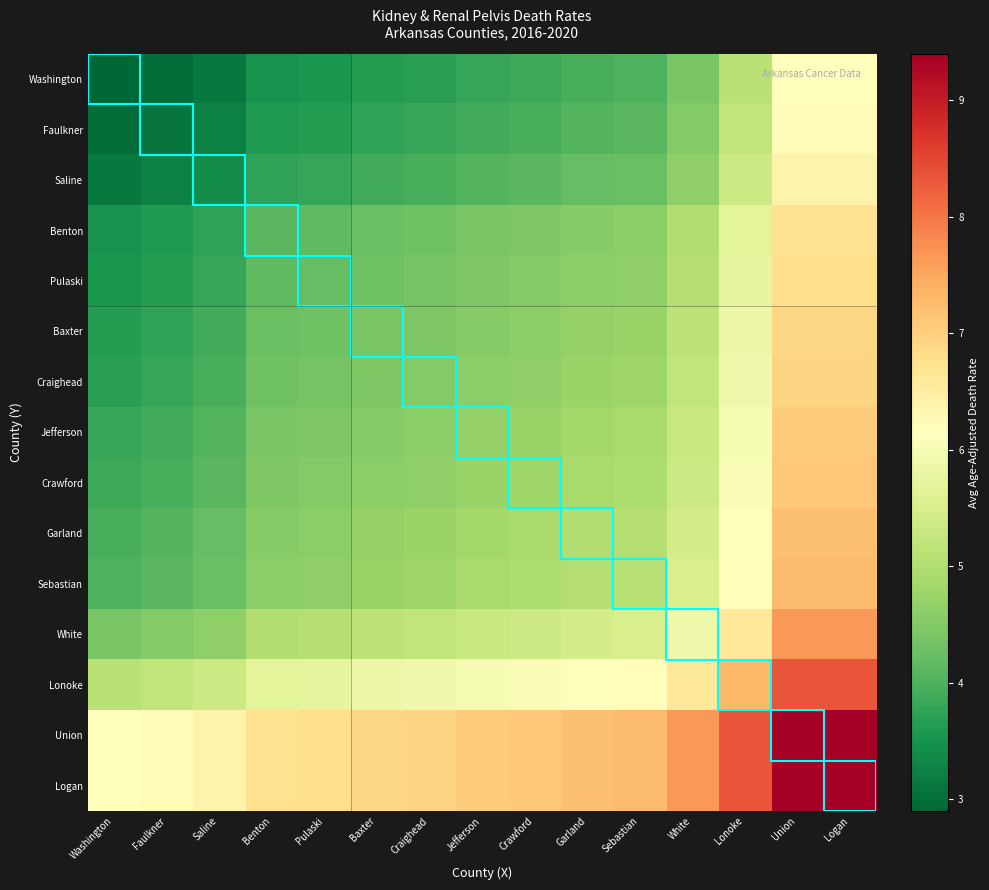

How many distinct data groups are displayed?

15